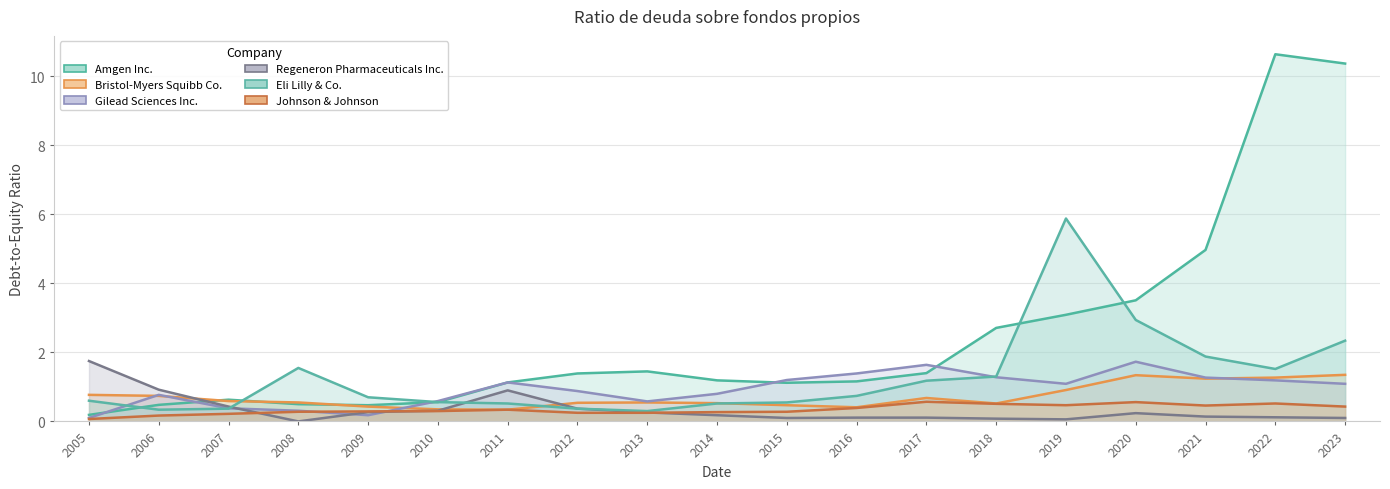

Where is Regeneron Pharmaceuticals Inc. nearest to the value 0?

2008